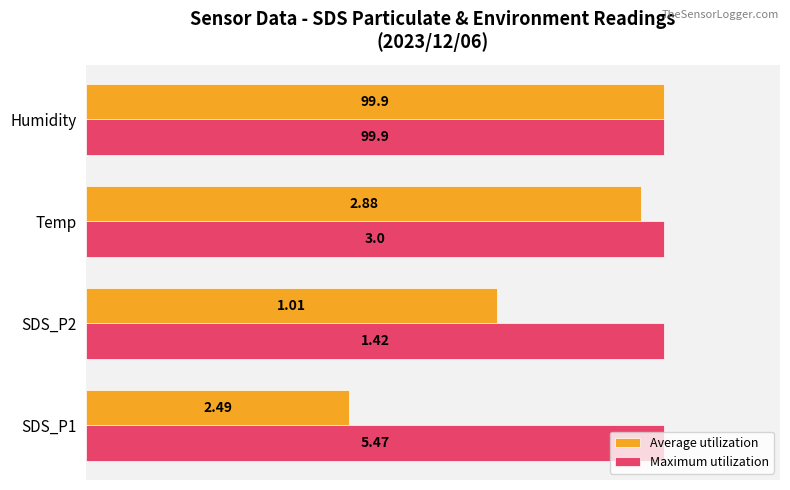

What are all the series names shown in the legend?

Average utilization, Maximum utilization